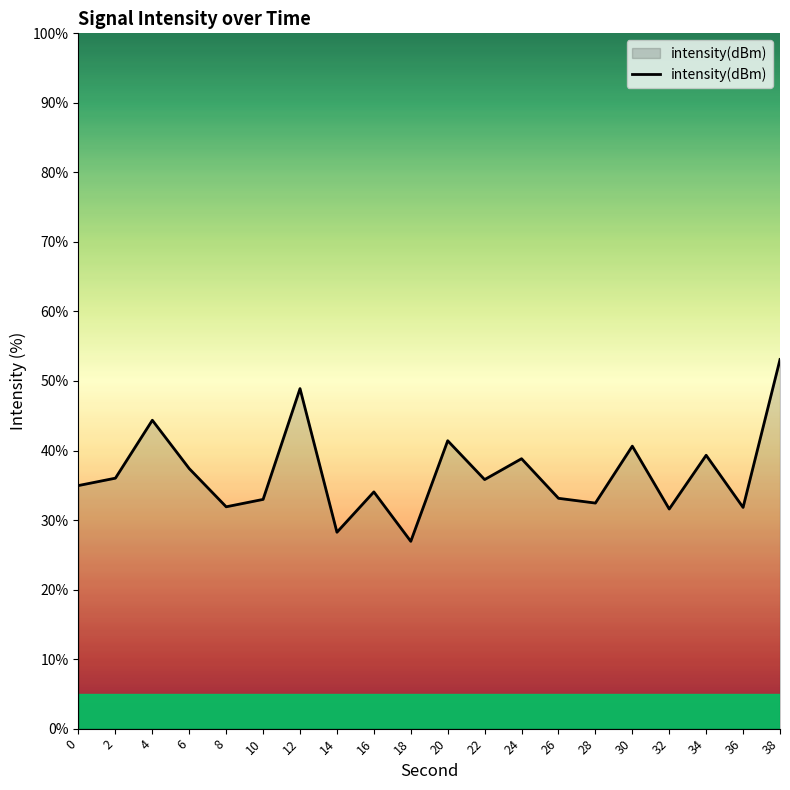

Which label corresponds to the smallest value in the chart?

18